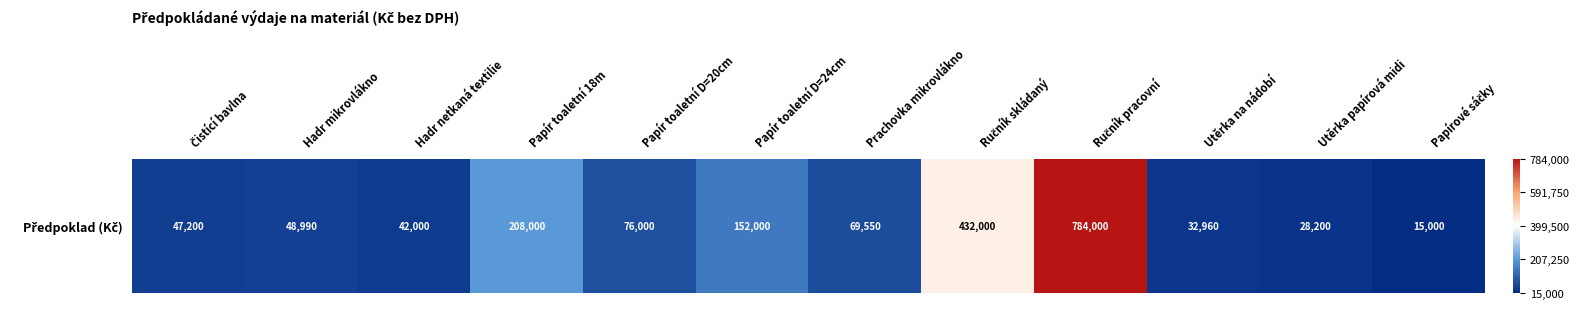

What is the average value?

161325